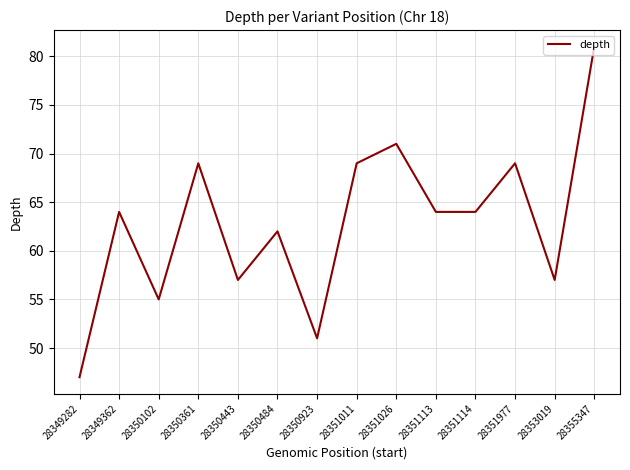

Which label corresponds to the smallest value in the chart?

28349282